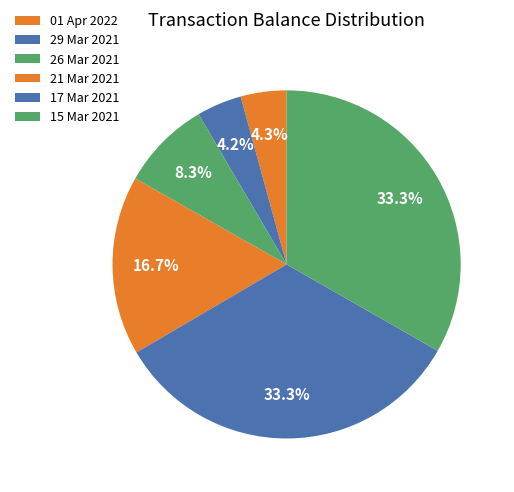

To the nearest percent, what portion does 17 Mar 2021 represent?

33%